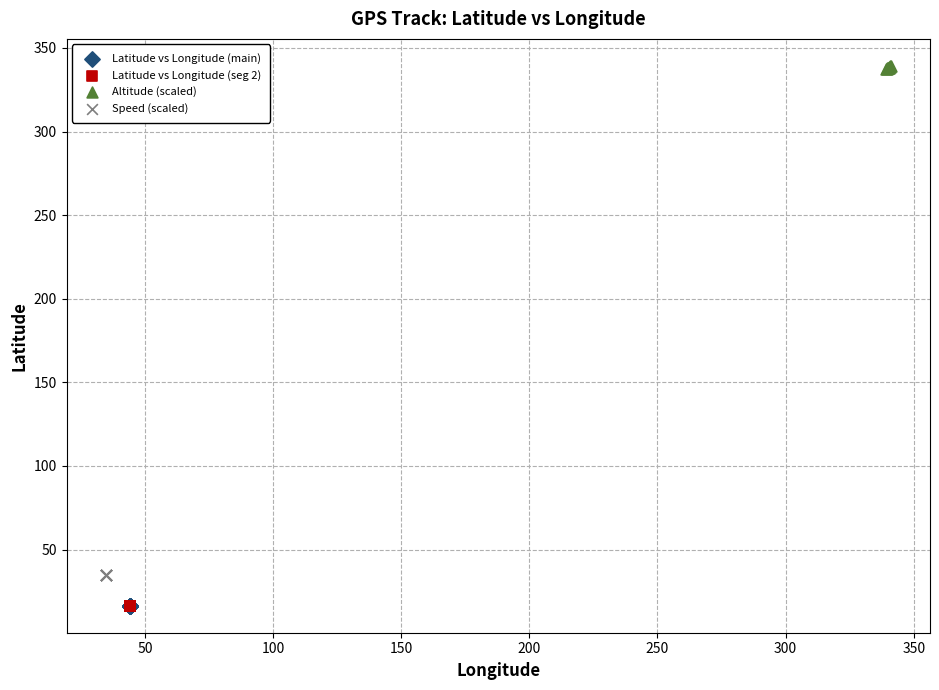

Which series reaches the maximum Y coordinate?

Altitude (scaled)